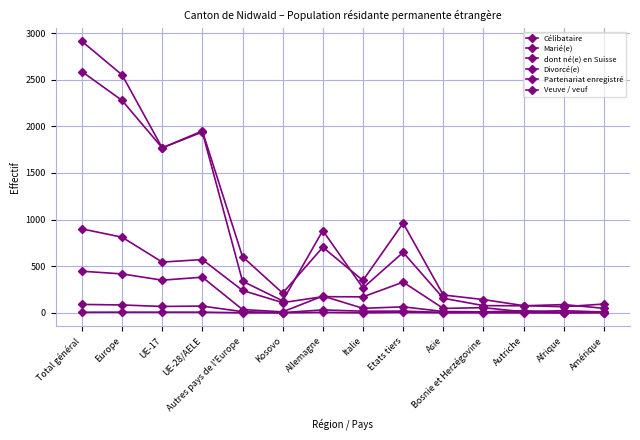

Which series has the largest total across all categories?

Marié(e)